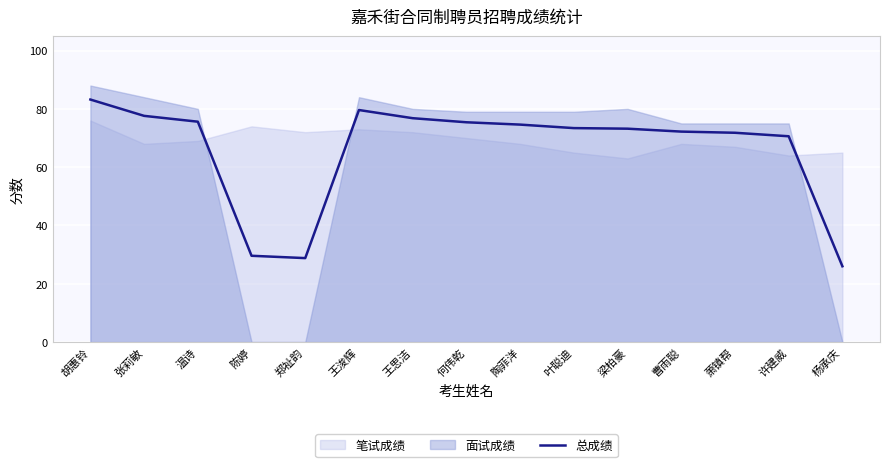

Reading left to right, extract all data points from this chart.

胡惠铃=83.2	张莉敏=77.6	温诗=75.6	陈婷=29.6	郑祉韵=28.8	王浚辉=79.6	王思洁=76.8	何伟乾=75.4	陶菲洋=74.6	叶聪迪=73.4	梁柏豪=73.2	曹雨聪=72.2	萧镇帮=71.8	许建威=70.6	杨承庆=26.0